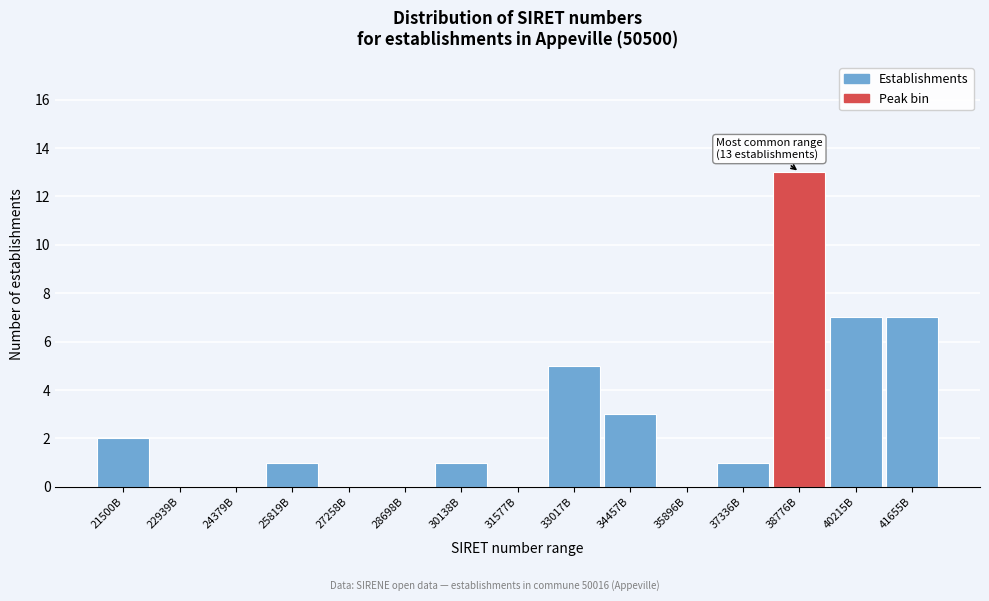

Reading left to right, transcribe all the data shown in this chart.

21500B=2	22939B=0	24379B=0	25819B=1	27258B=0	28698B=0	30138B=1	31577B=0	33017B=5	34457B=3	35896B=0	37336B=1	38776B=13	40215B=7	41655B=7